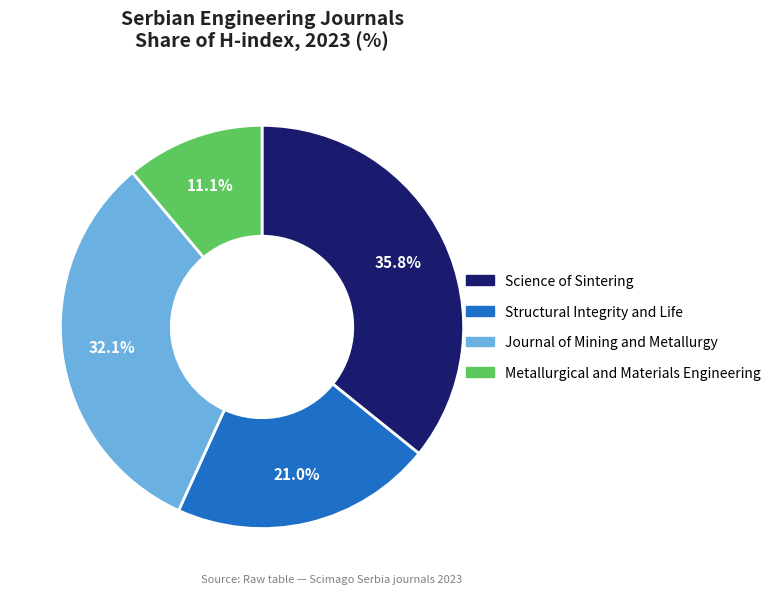

True or false: Metallurgical and Materials Engineering accounts for 11% of the total.

True